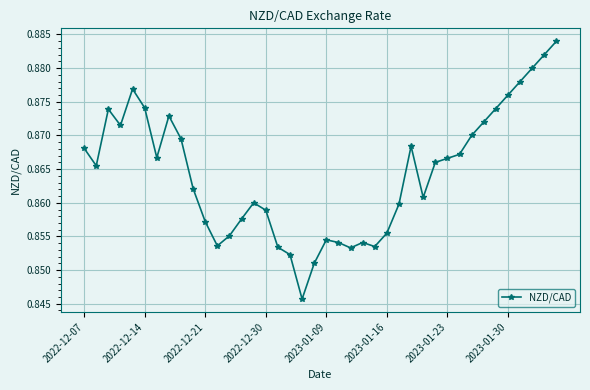

Count the values in the range 0 to 1.

40